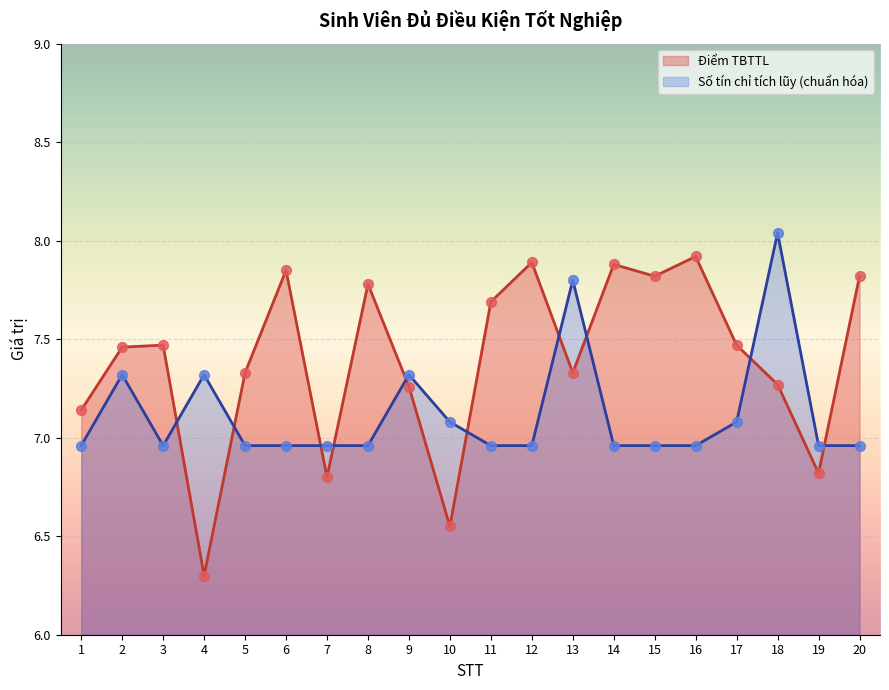

Which series reaches the maximum Y coordinate?

Số tín chỉ tích lũy